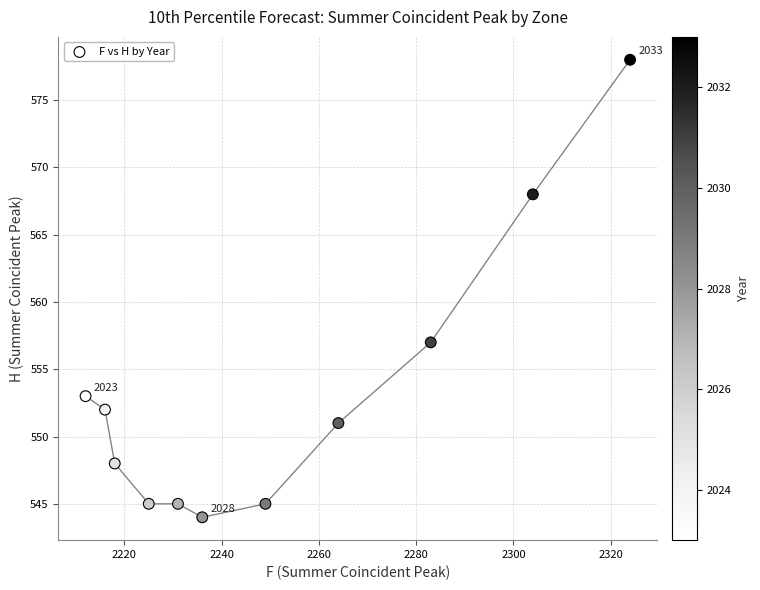

What is the average X value?

2251